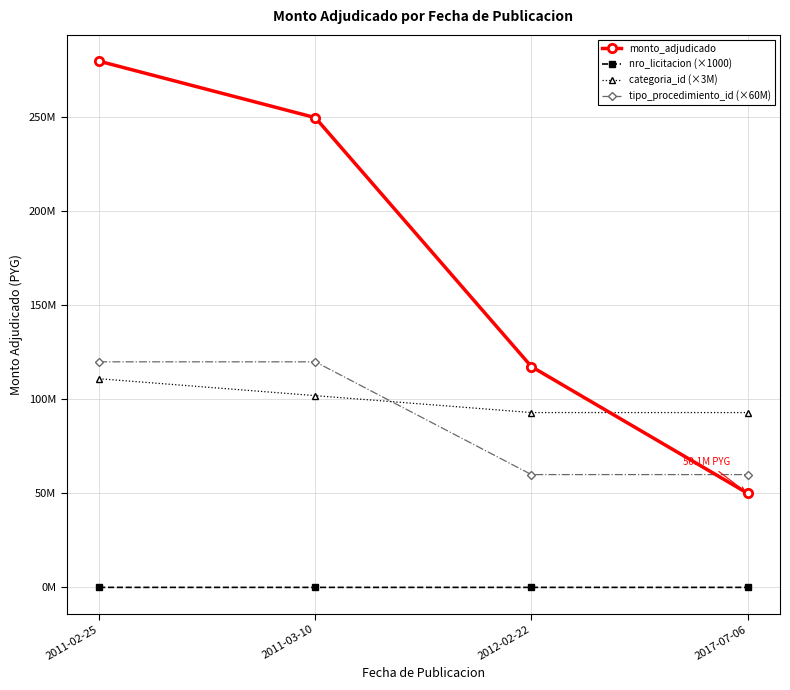

True or false: tipo_procedimiento_id (×60M) and monto_adjudicado cross at least once.

True